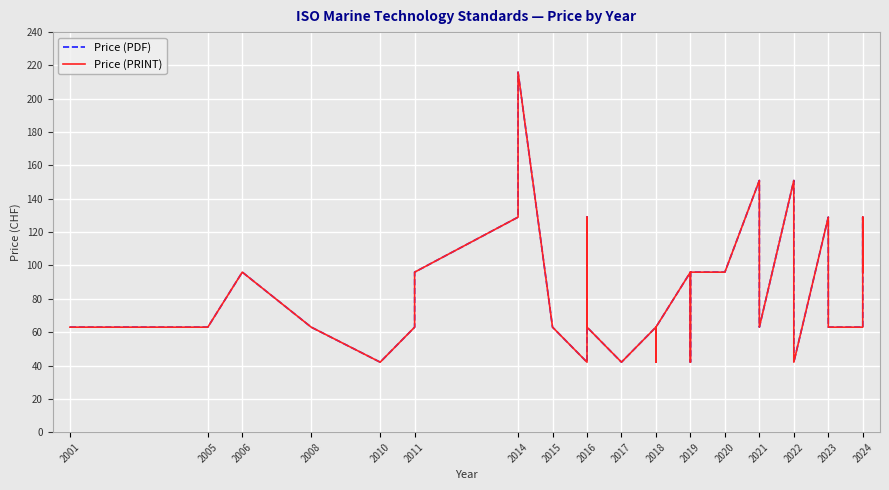

The Price (PDF) series shows 23 at 2008. True or false?

False